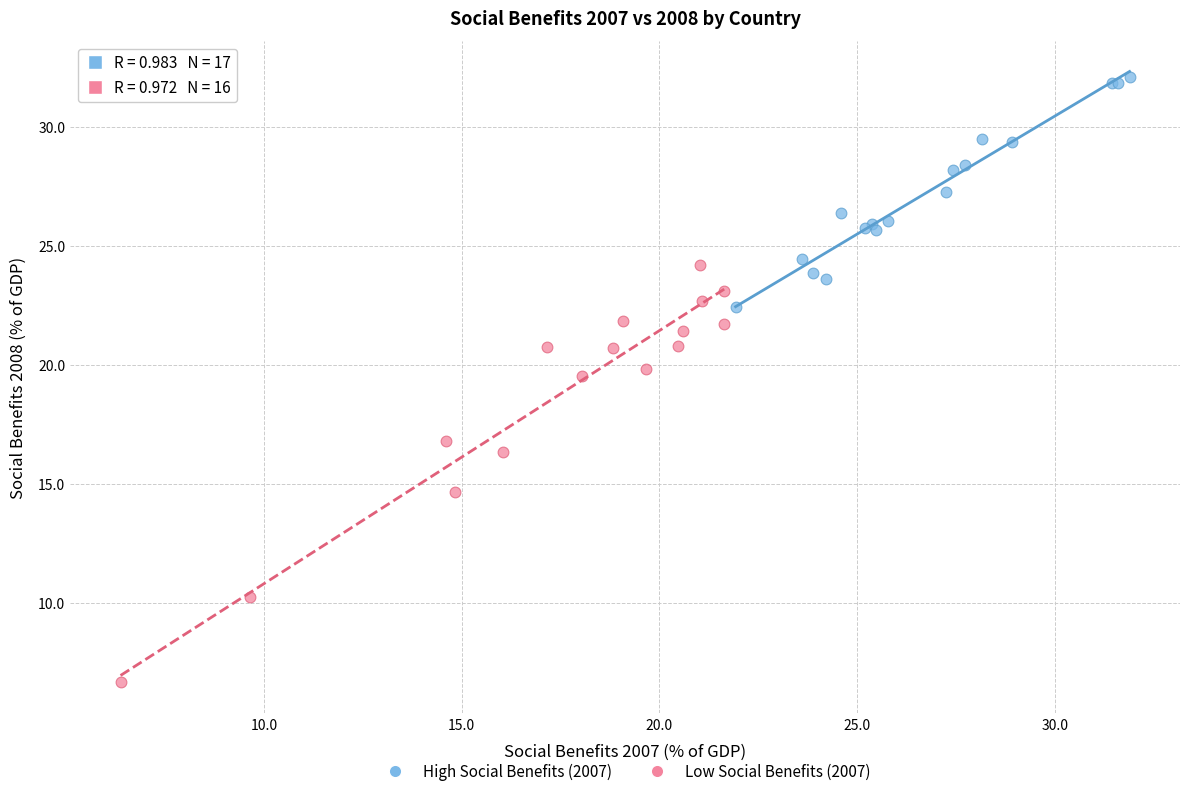

Which series has the widest spread of Y values?

Low Social Benefits (2007)